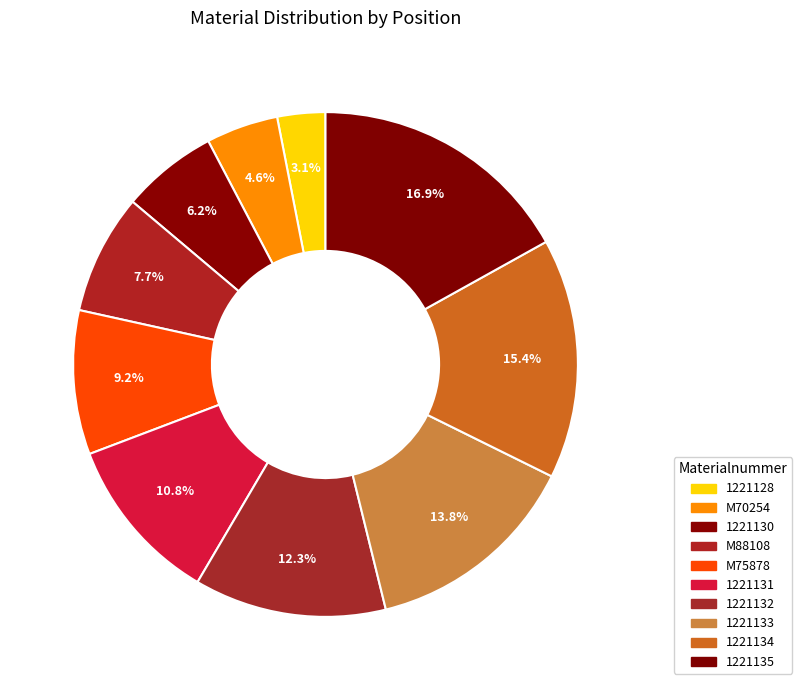

Is there any slice that represents more than half of the pie?

No